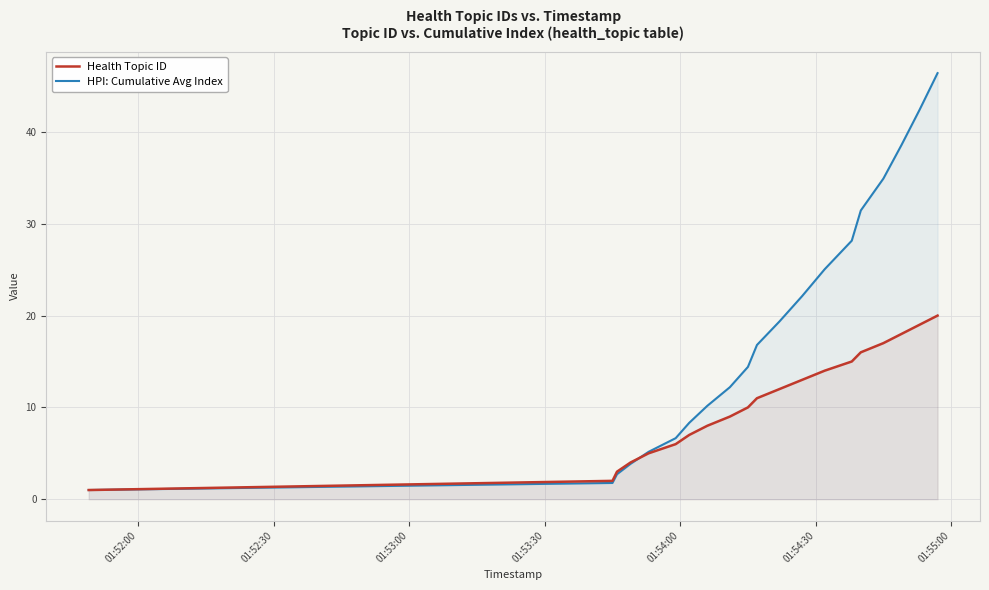

Which series has the largest total across all categories?

HPI: Cumulative Avg Index